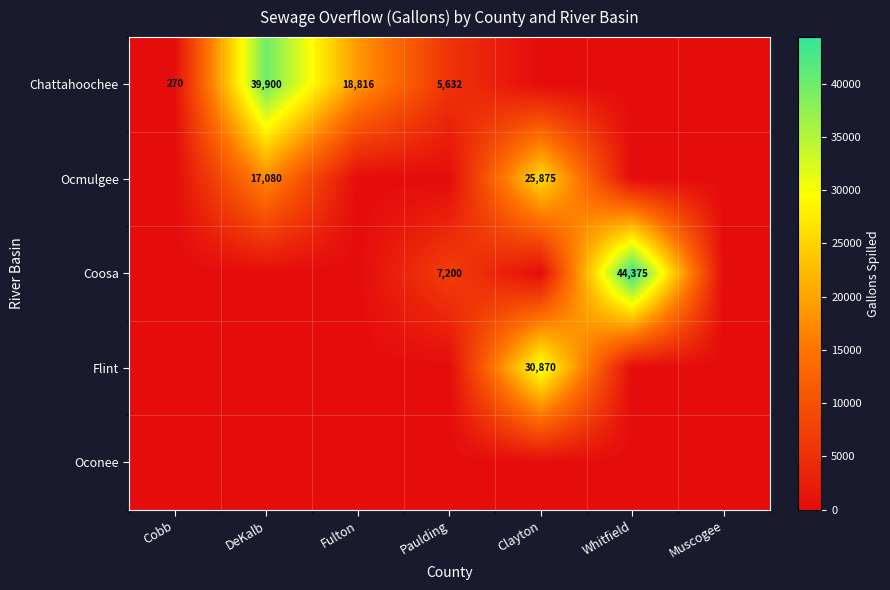

Count the Coosa values in the range 0 to 7200.

6